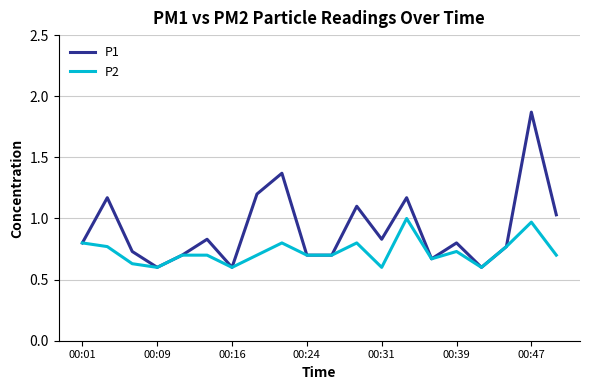

Which series has the widest spread of values?

P1